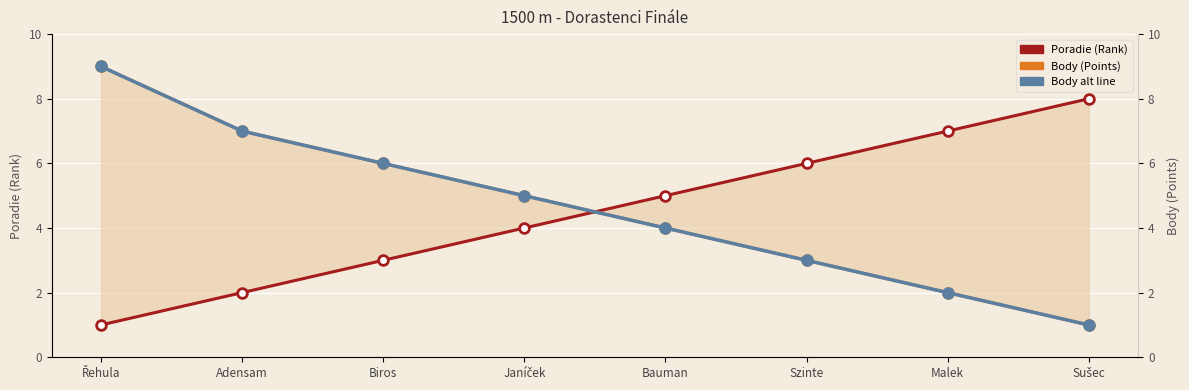

Where is Body nearest to the value 5?

Janíček